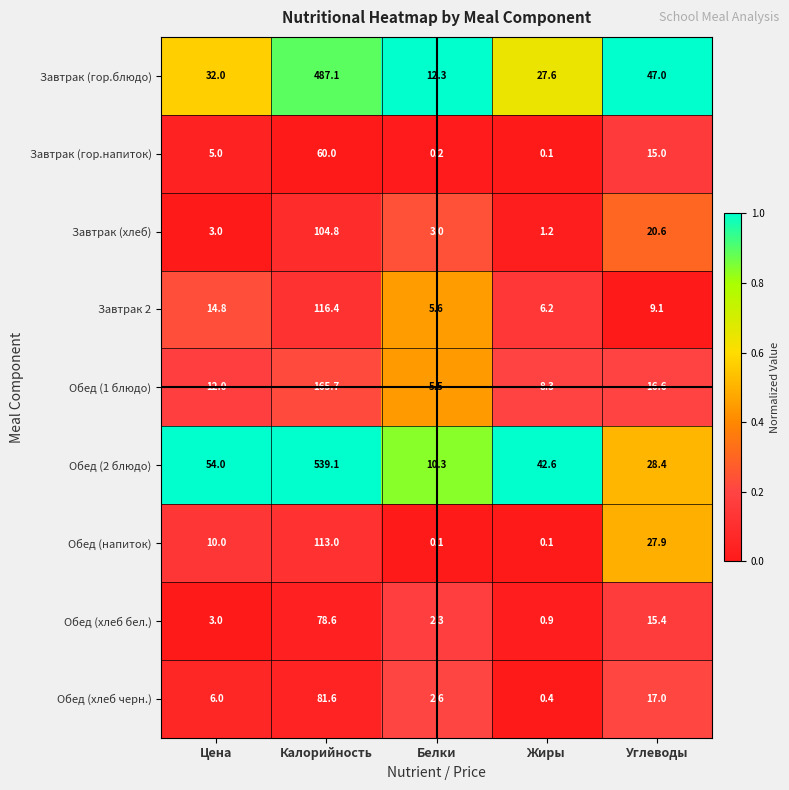

At which category is the sum across all series the highest?

Калорийность